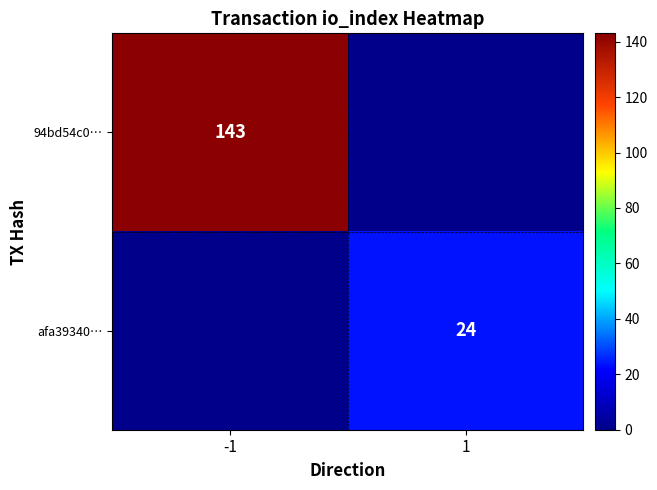

The value of 94bd54c0… at 1 is 0. True or false?

True